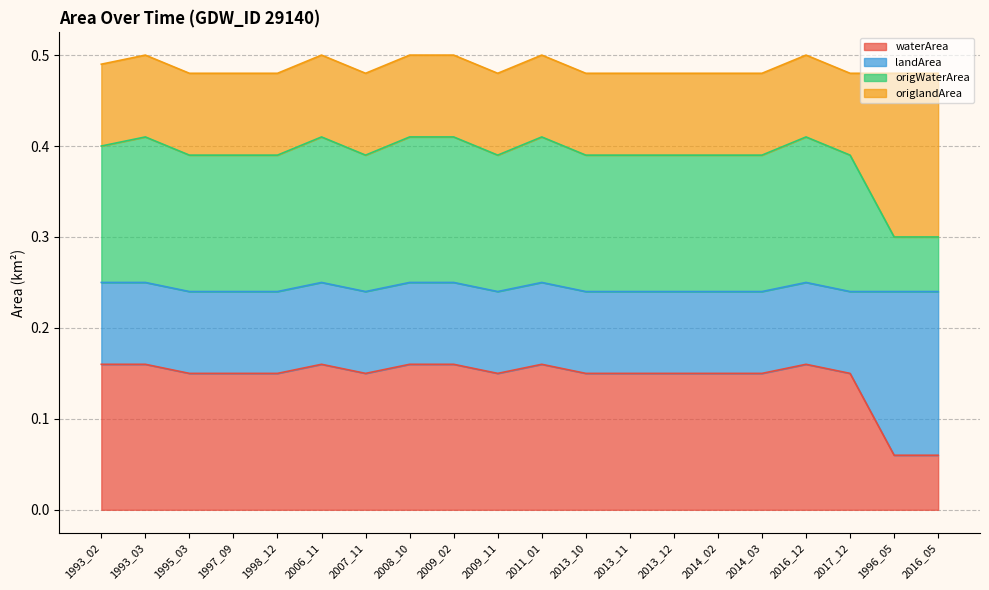

The origWaterArea series shows 0.2 at 1996_05. True or false?

False